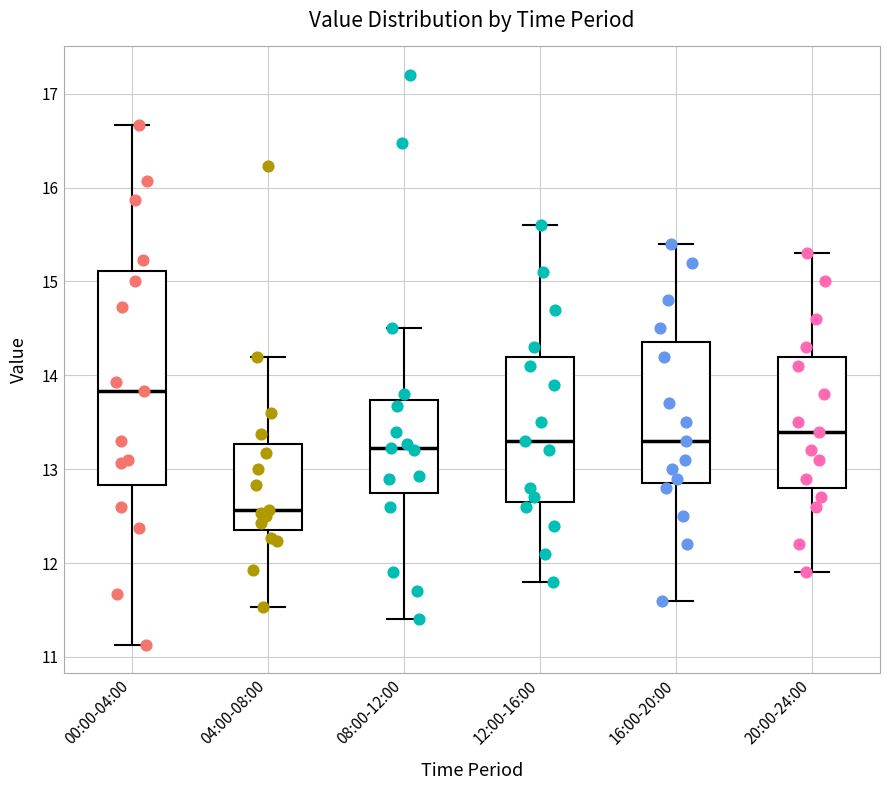

Reading left to right, read every box against the y-axis: the position of its median line, the range the box covers, and the ends of its whiskers. The values are not printed on the chart, so give them approximately, as read against the axis.

00:00-04:00: median 13.8, box 12.8 to 15.1, whiskers 11.1 to 16.7
04:00-08:00: median 12.6, box 12.4 to 13.3, whiskers 11.5 to 14.2
08:00-12:00: median 13.2, box 12.8 to 13.7, whiskers 11.4 to 14.5
12:00-16:00: median 13.3, box 12.7 to 14.2, whiskers 11.8 to 15.6
16:00-20:00: median 13.3, box 12.9 to 14.4, whiskers 11.6 to 15.4
20:00-24:00: median 13.4, box 12.8 to 14.2, whiskers 11.9 to 15.3